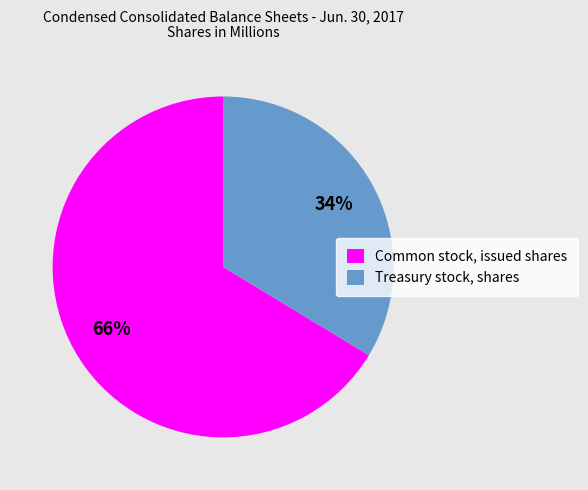

What is the largest slice in the pie chart?

Common stock, issued shares